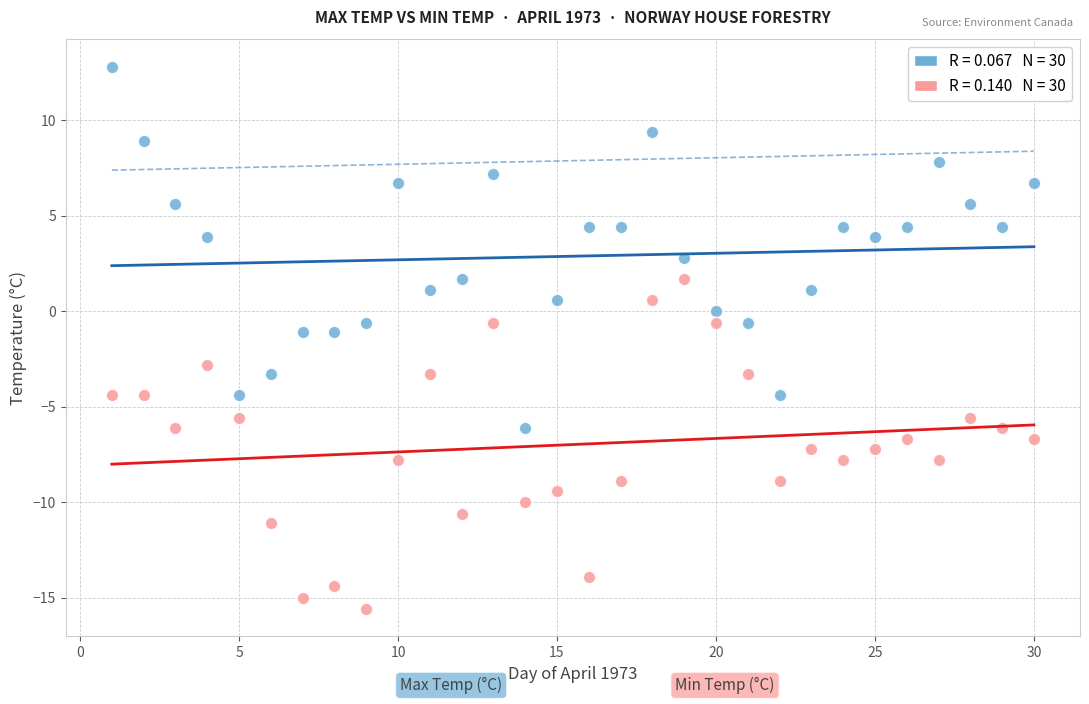

Across all data points, what is the range of Y values (max minus min)?

28.4